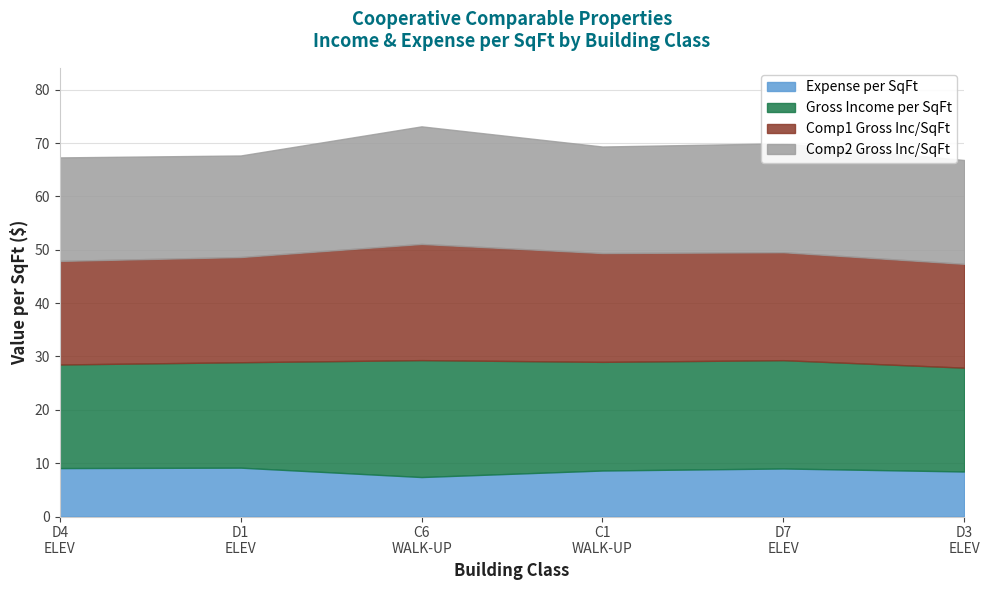

List the series in order of their peak value, lowest first.

Expense per SqFt (Subject), Gross Income/SqFt Comp1, Gross Income/SqFt Comp2, Gross Income per SqFt (Subject)